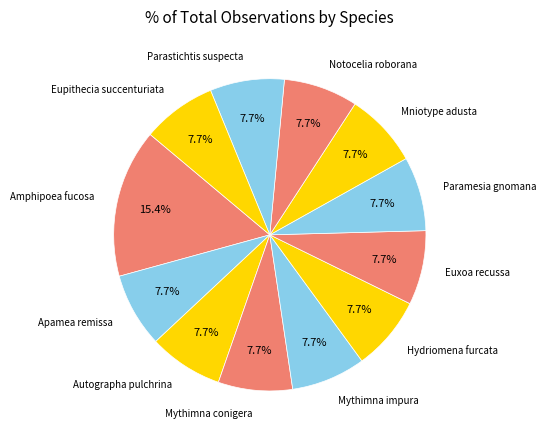

Is there any slice that represents more than half of the pie?

No